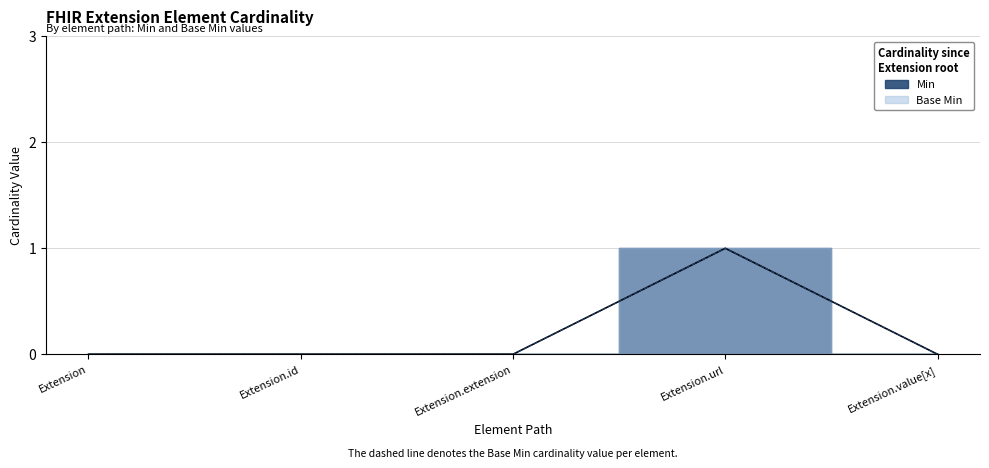

How many interior local peaks does the Min series have?

1